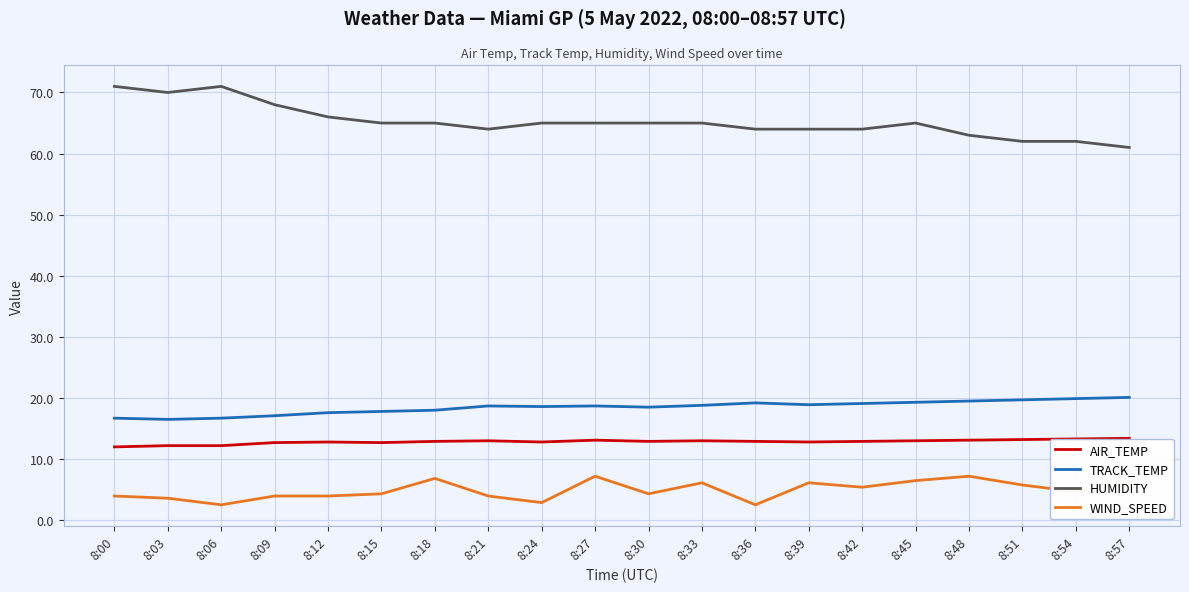

What is the spread (max minus min) of values at 8:15?

60.7